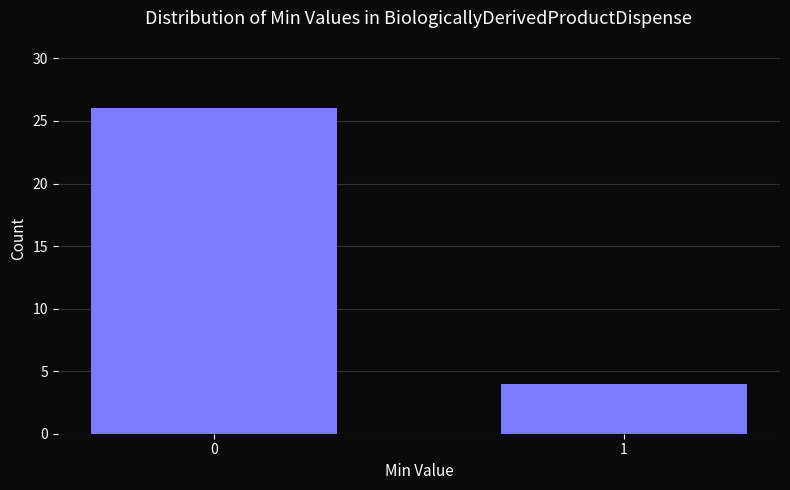

Reading left to right, extract all data points from this chart.

26	4